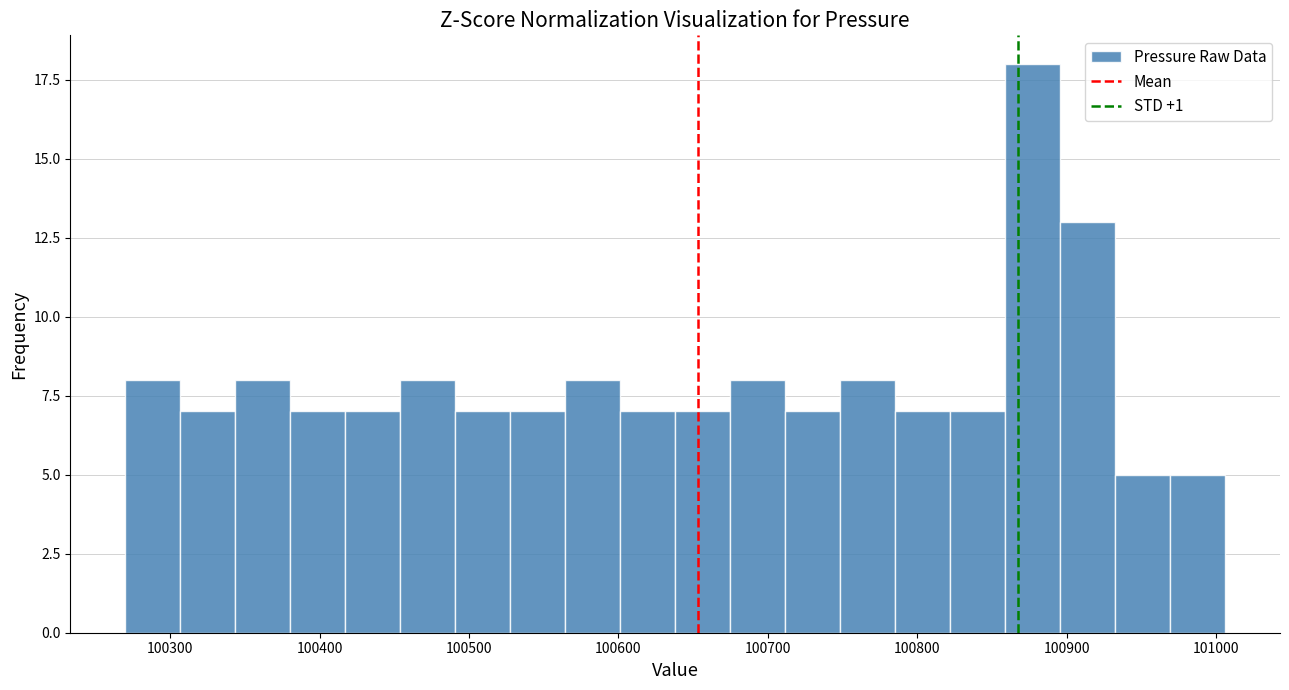

Read against the x-axis, roughly where is the centre of the tallest bar?

100880